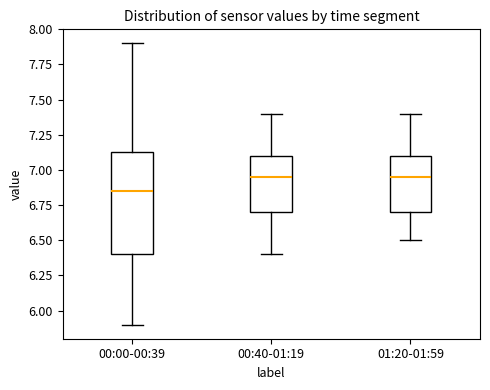

Where does the median line of the box for 01:20-01:59 sit on the y-axis? The values are not printed on the chart, so give them approximately, as read against the axis.

6.95